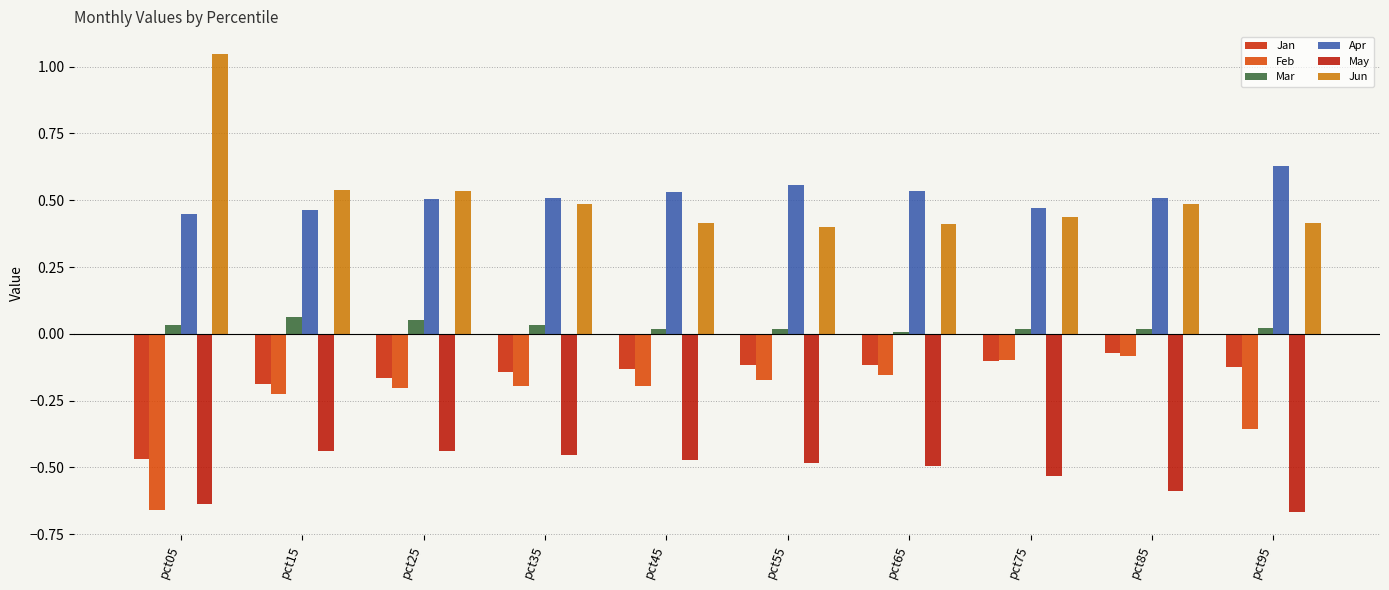

Where is Feb nearest to the value 0?

pct85